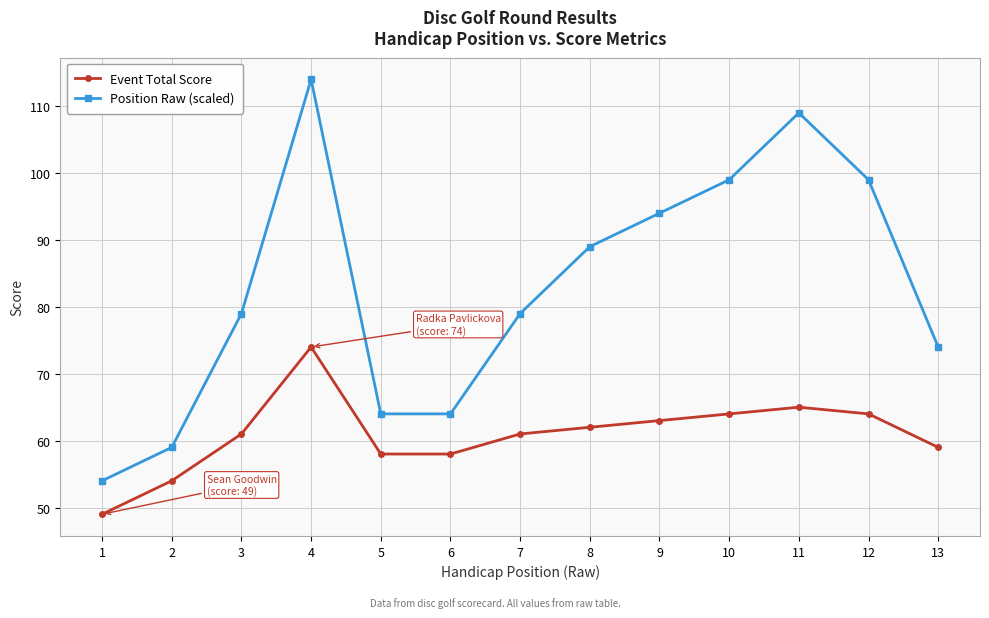

What is the sum of the Event Total Score values at 6 and 12?

122